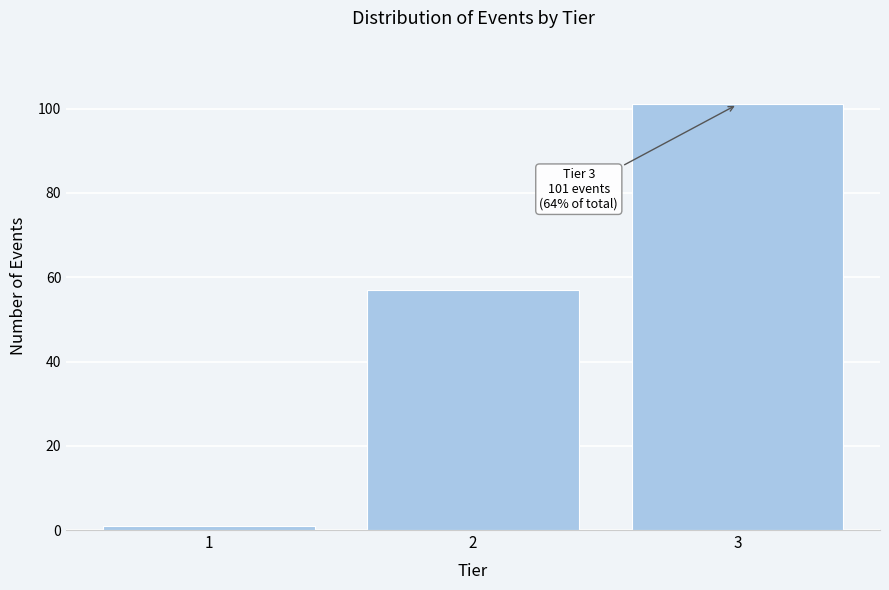

Reading left to right, what are all the values shown in this chart?

1=1	2=57	3=101